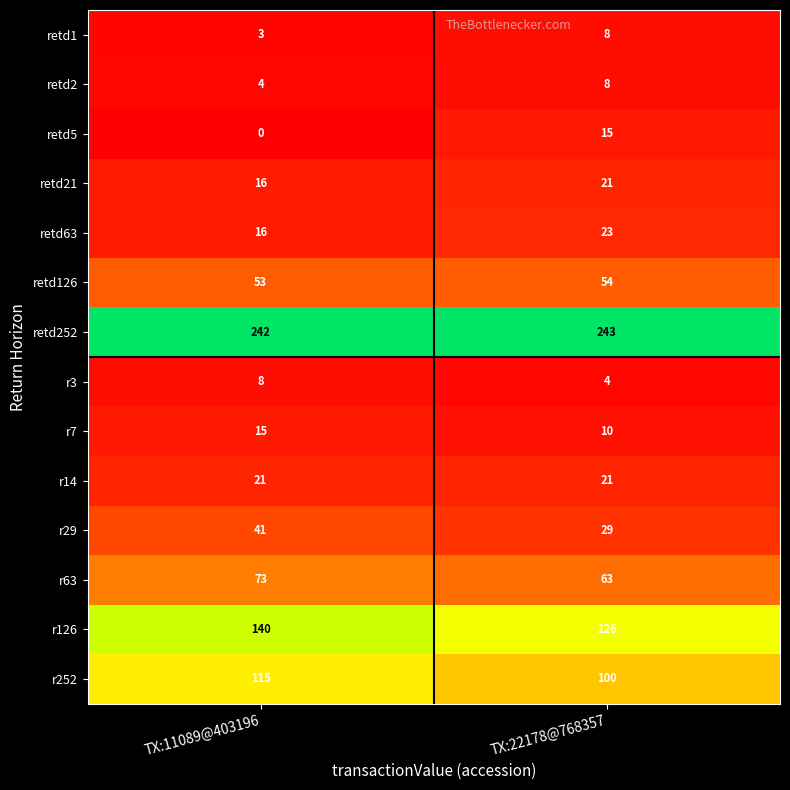

What is the spread (max minus min) of values at TX:11089@403196?

242